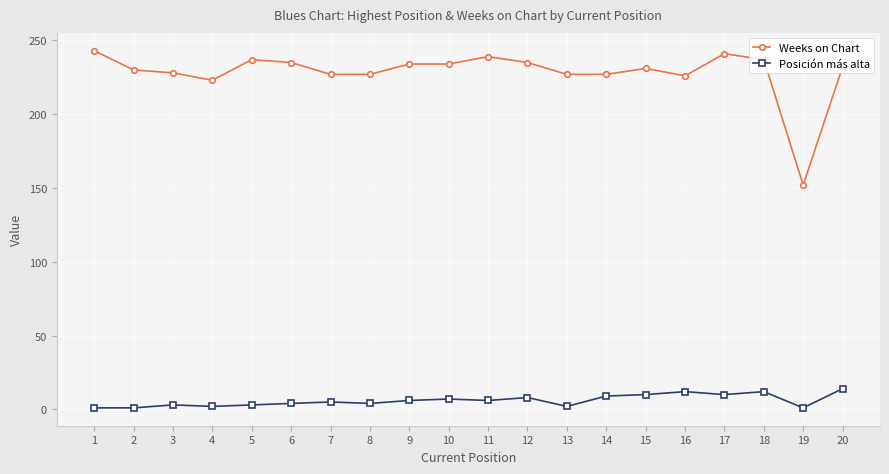

How many data points does each series have?

20